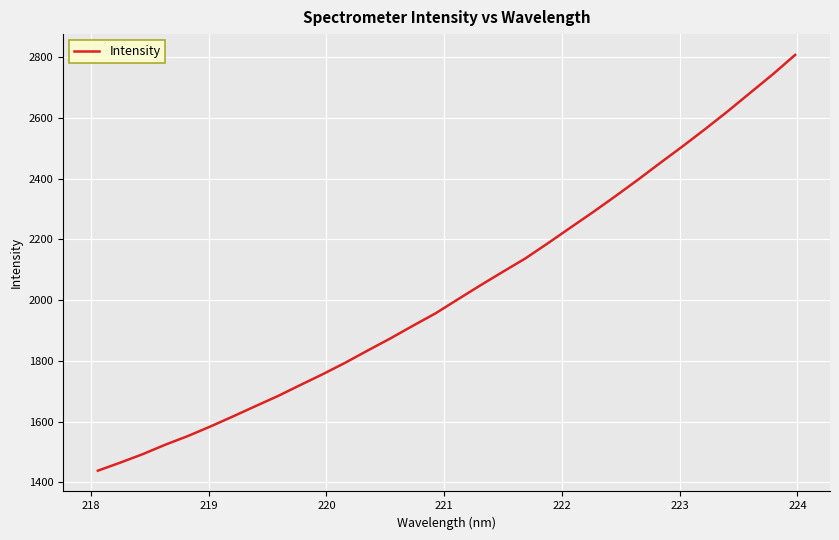

What is the minimum value shown in the chart?

1438.0